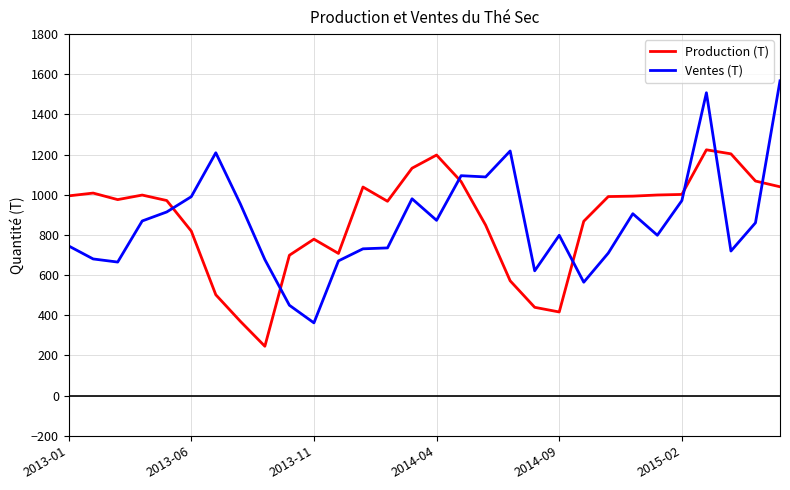

True or false: Production (T) and Ventes (T) cross at least once.

True